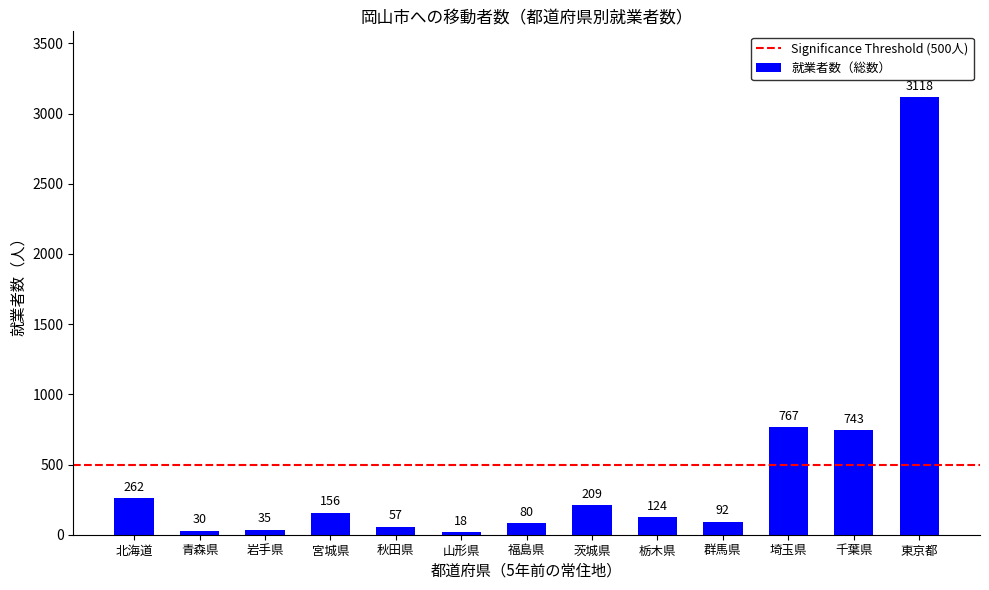

Rank the categories by value from lowest to highest.

山形県, 青森県, 岩手県, 秋田県, 福島県, 群馬県, 栃木県, 宮城県, 茨城県, 北海道, 千葉県, 埼玉県, 東京都